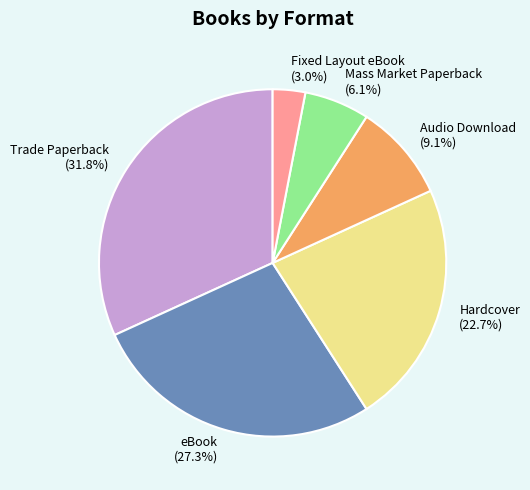

Which has a higher value, Trade Paperback (31.8%) or Fixed Layout eBook (3.0%)?

Trade Paperback (31.8%)